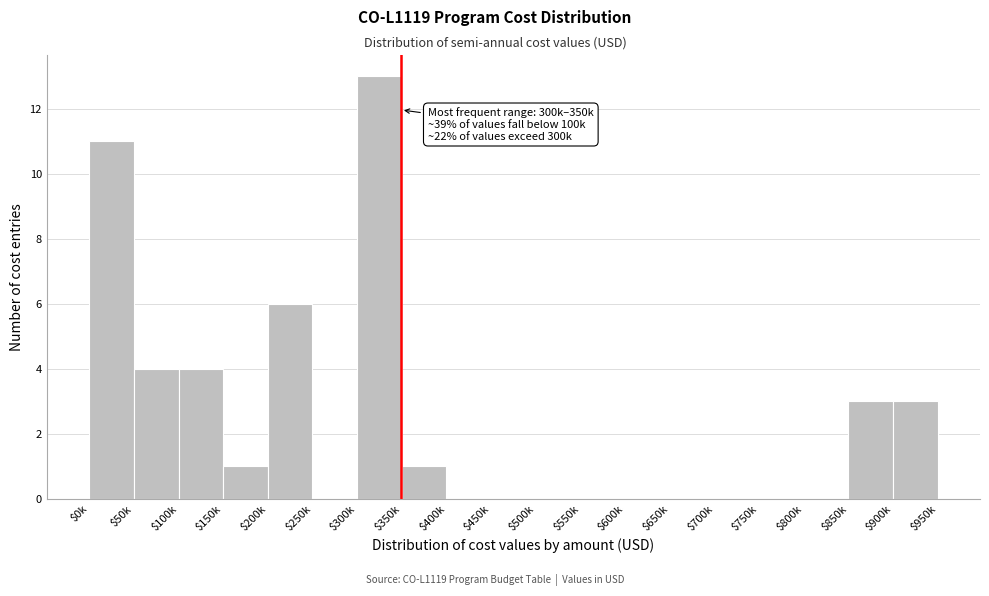

At which category does the chart reach its peak across all series?

$300k